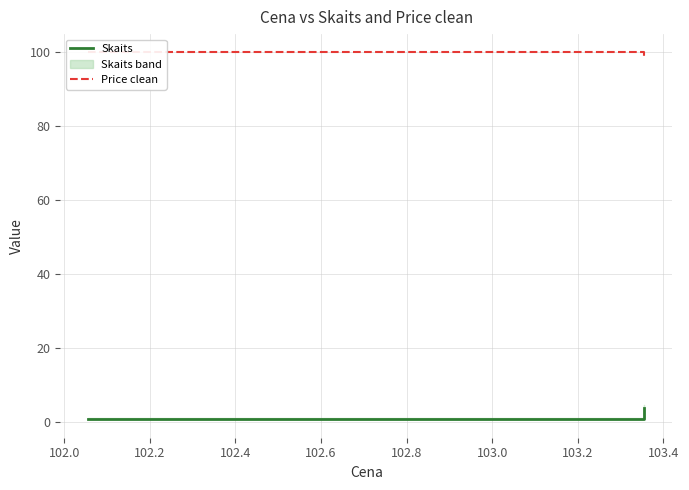

What is the difference between the maximum and minimum values in the Price clean series?

1.3